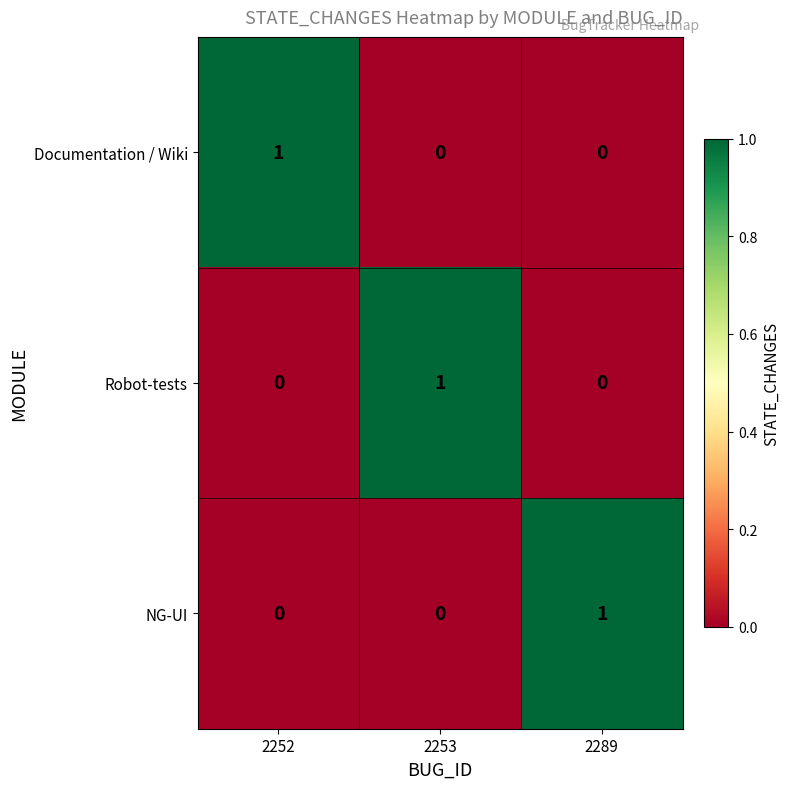

Is the value of Documentation / Wiki at 2252 greater than the value of Robot-tests at 2252?

Yes